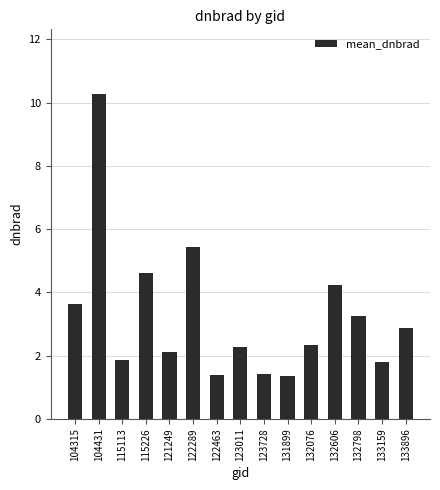

What is the value of the 7th bar from the left?

1.4